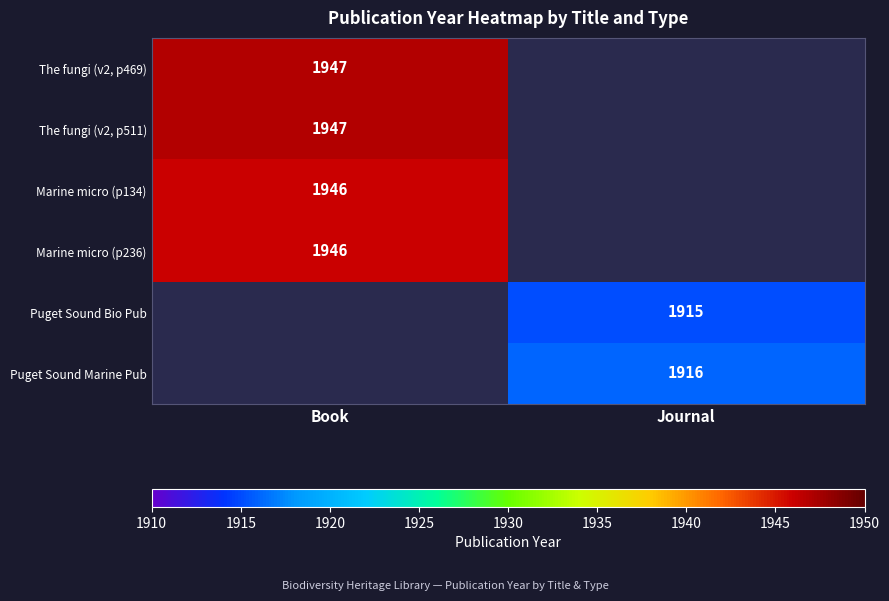

True or false: Marine micro (p236) has a value of 1946 at Book.

True